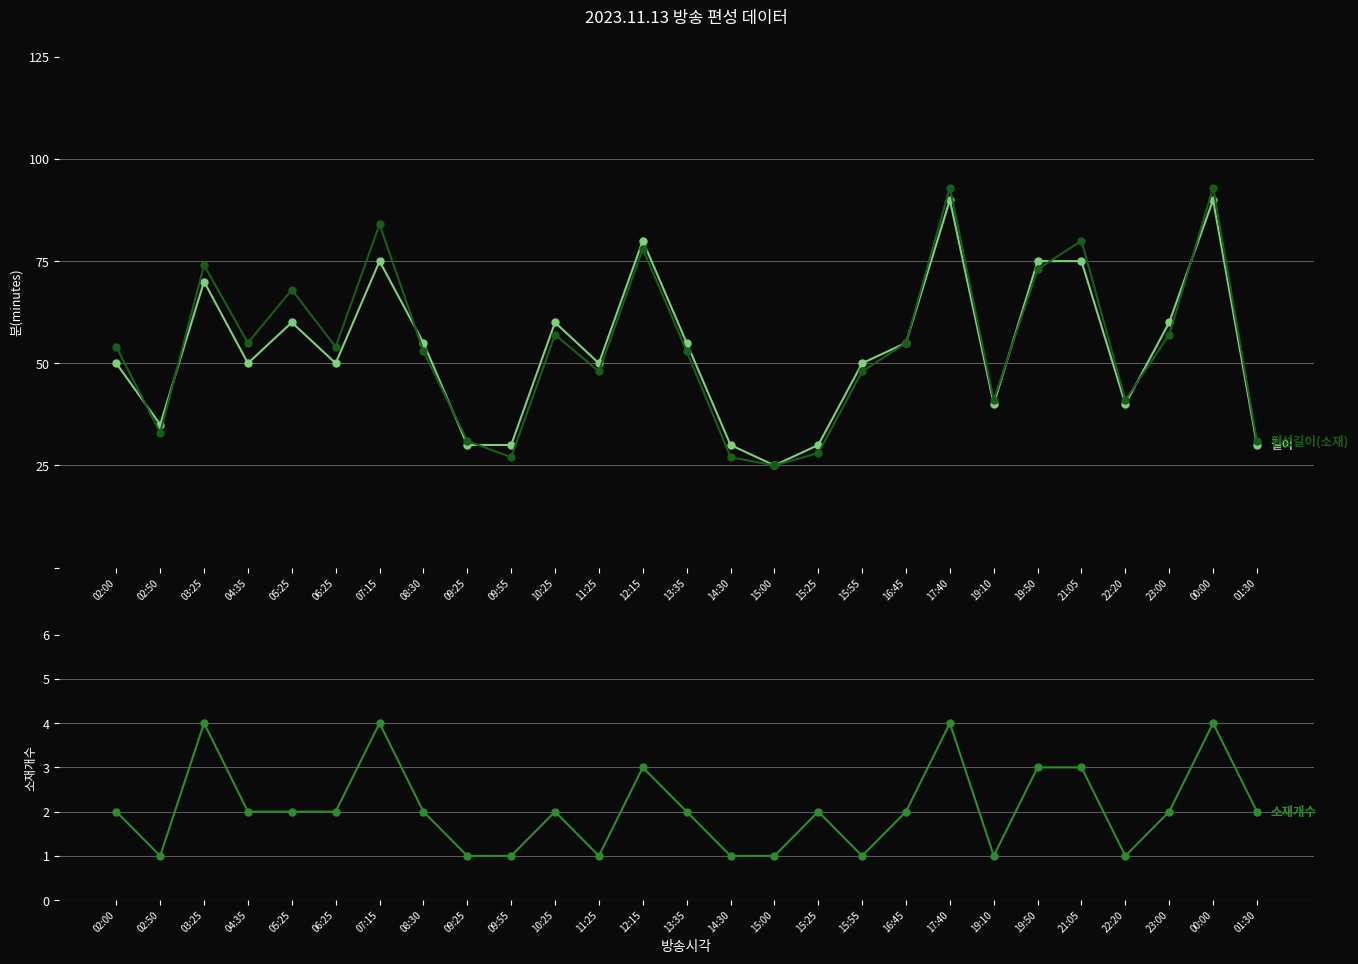

True or false: 편성길이(소재) and 소재개수 intersect in this chart.

False